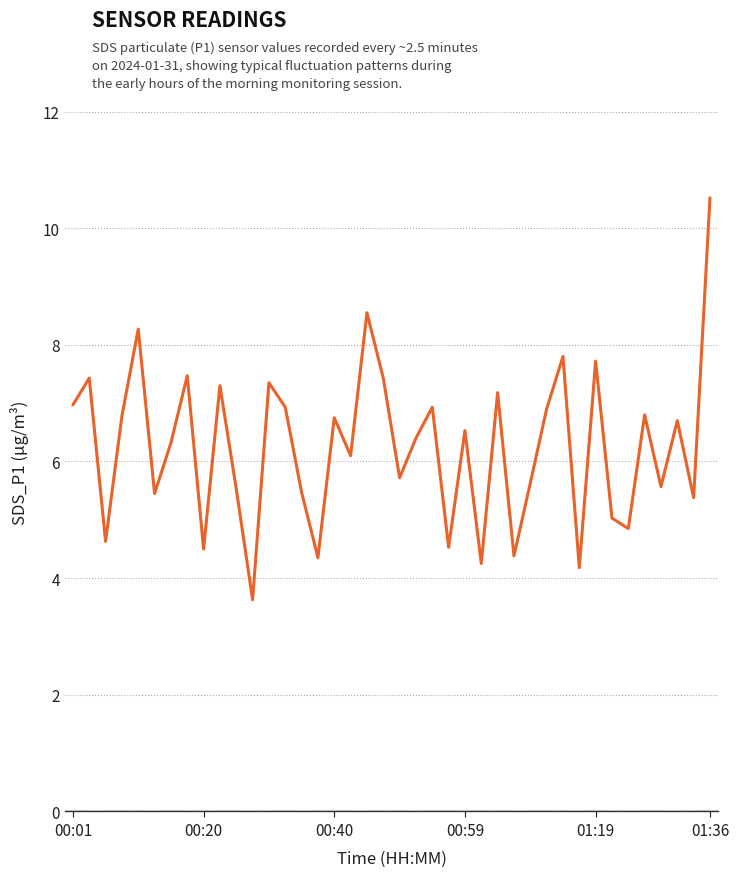

How many categories are shown in the chart?

40